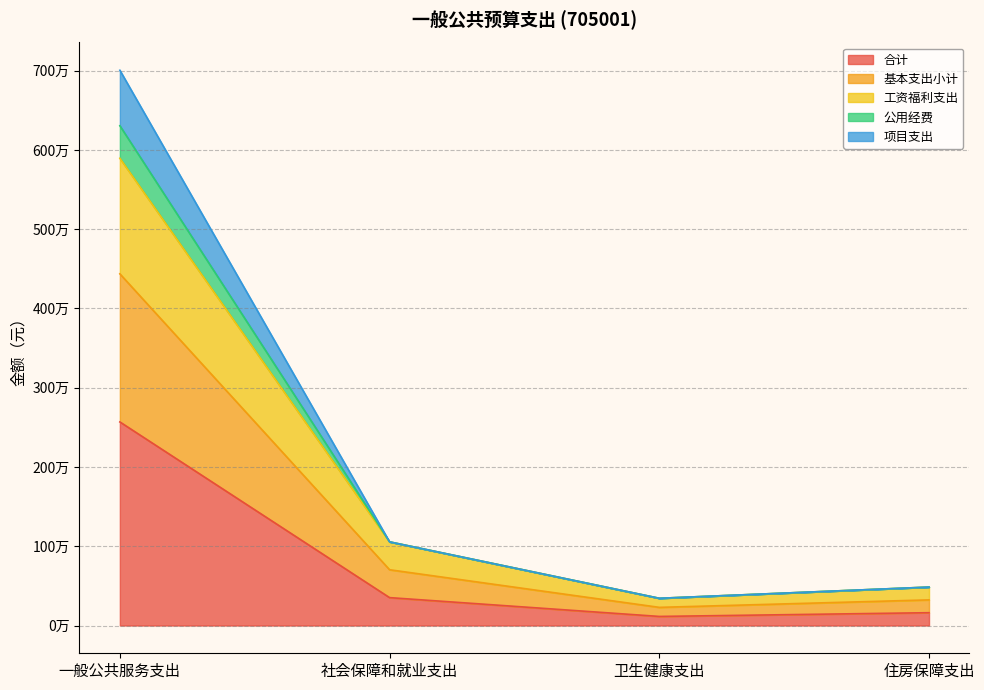

At which label does 项目支出 reach its peak?

一般公共服务支出